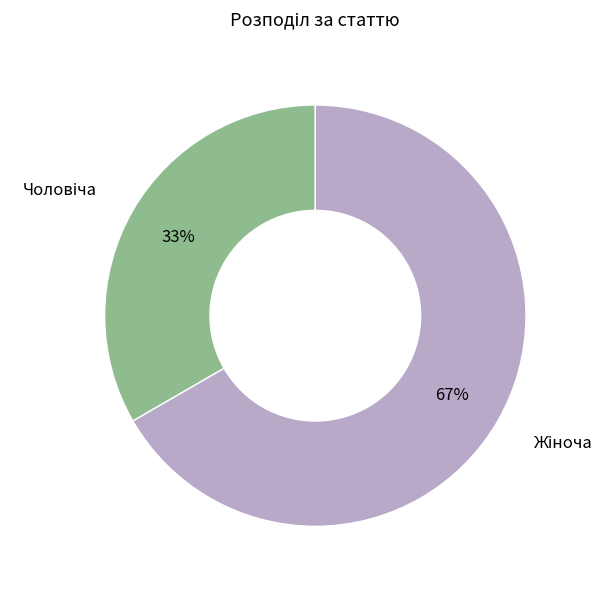

Is it true that Чоловіча is 33% of the pie?

True